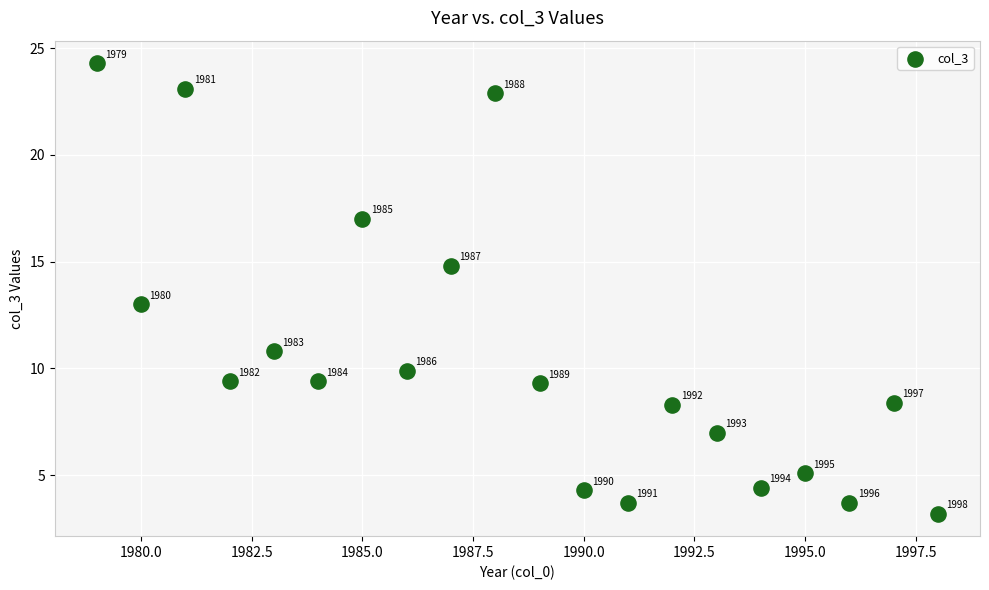

What Y value in the scatter plot is closest to 13?

13.0